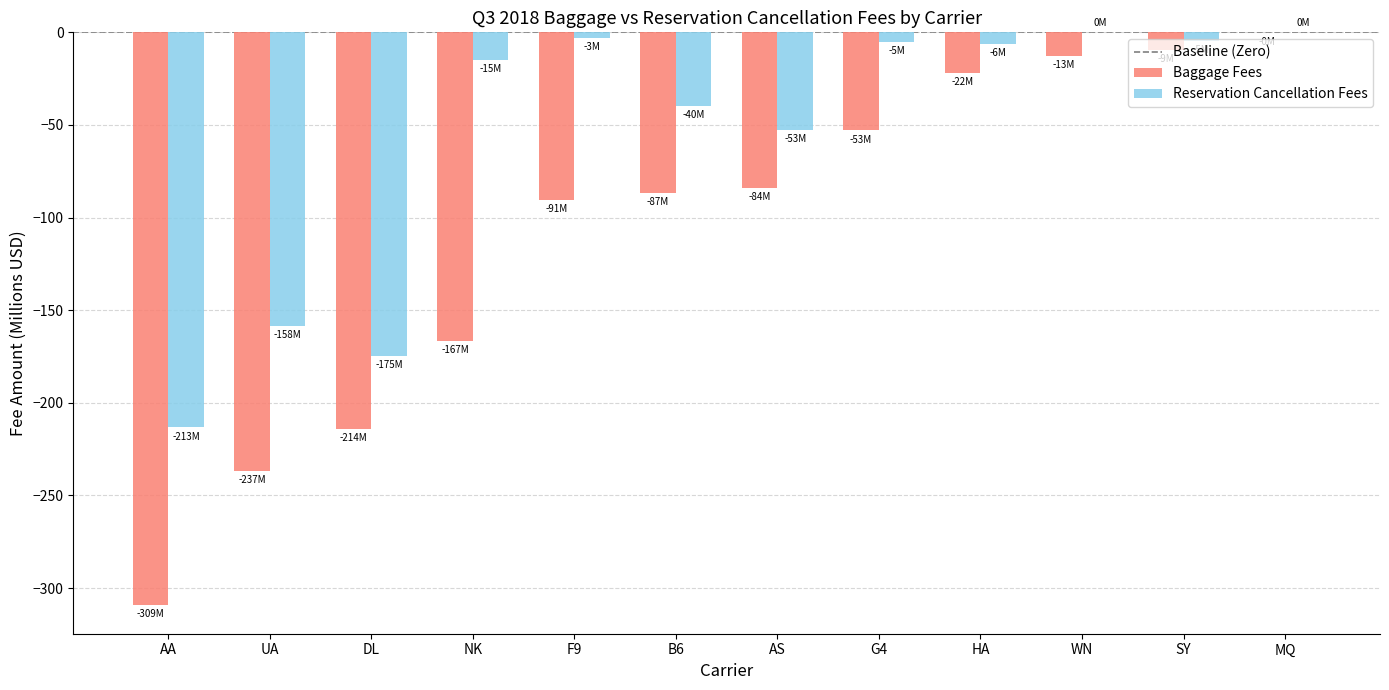

At which category is the sum across all series the highest?

MQ